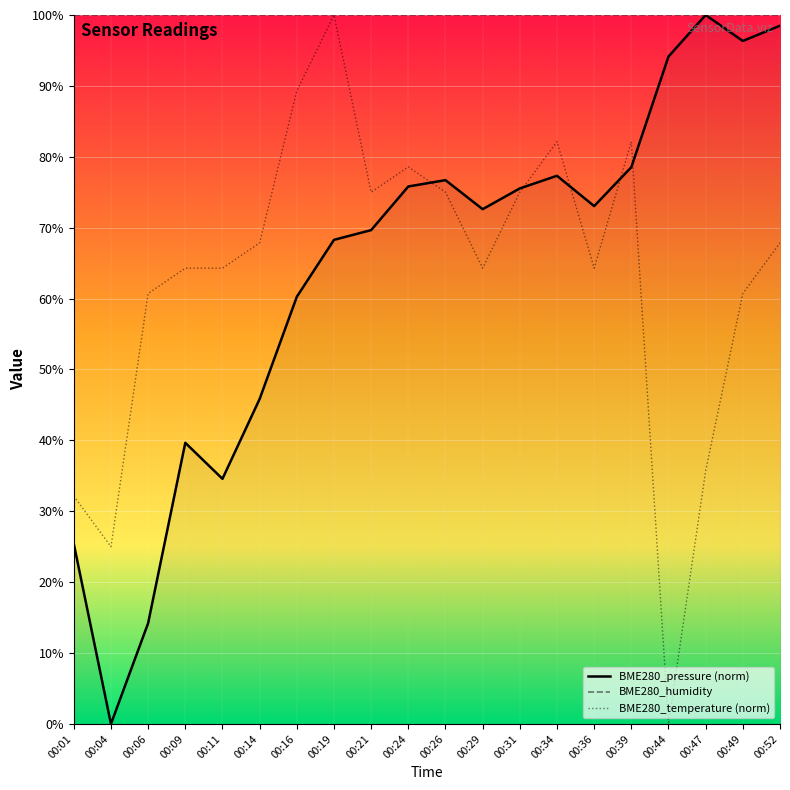

True or false: BME280_pressure (norm) has a value of 122.0 at 00:36.

False